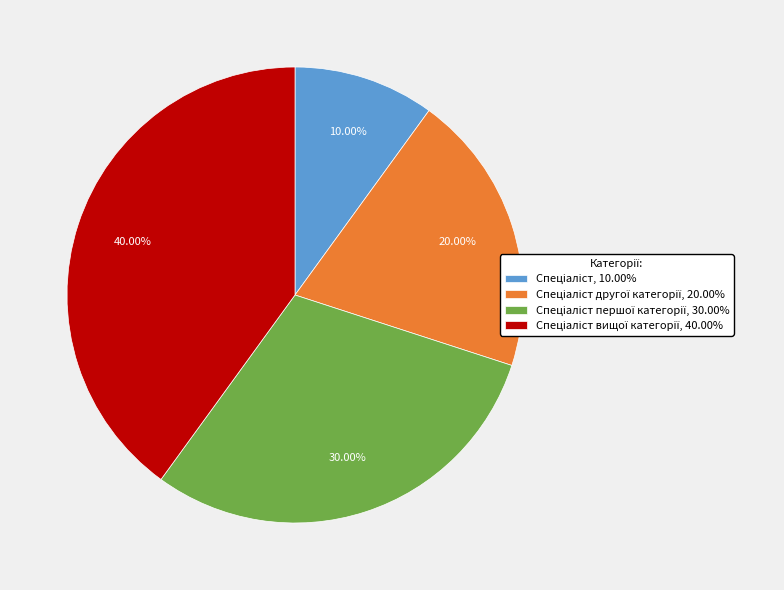

Is there a majority slice in this chart?

No